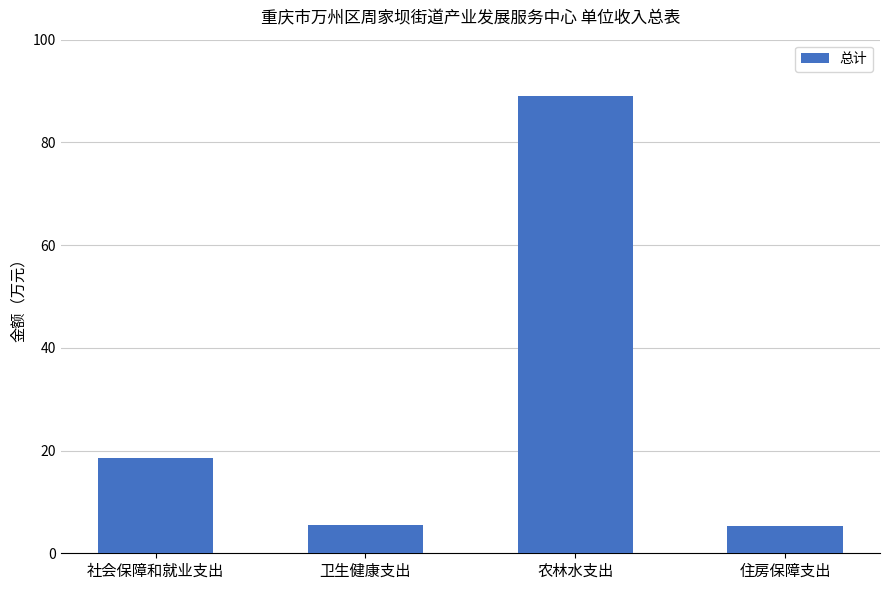

How many values are below 18?

2